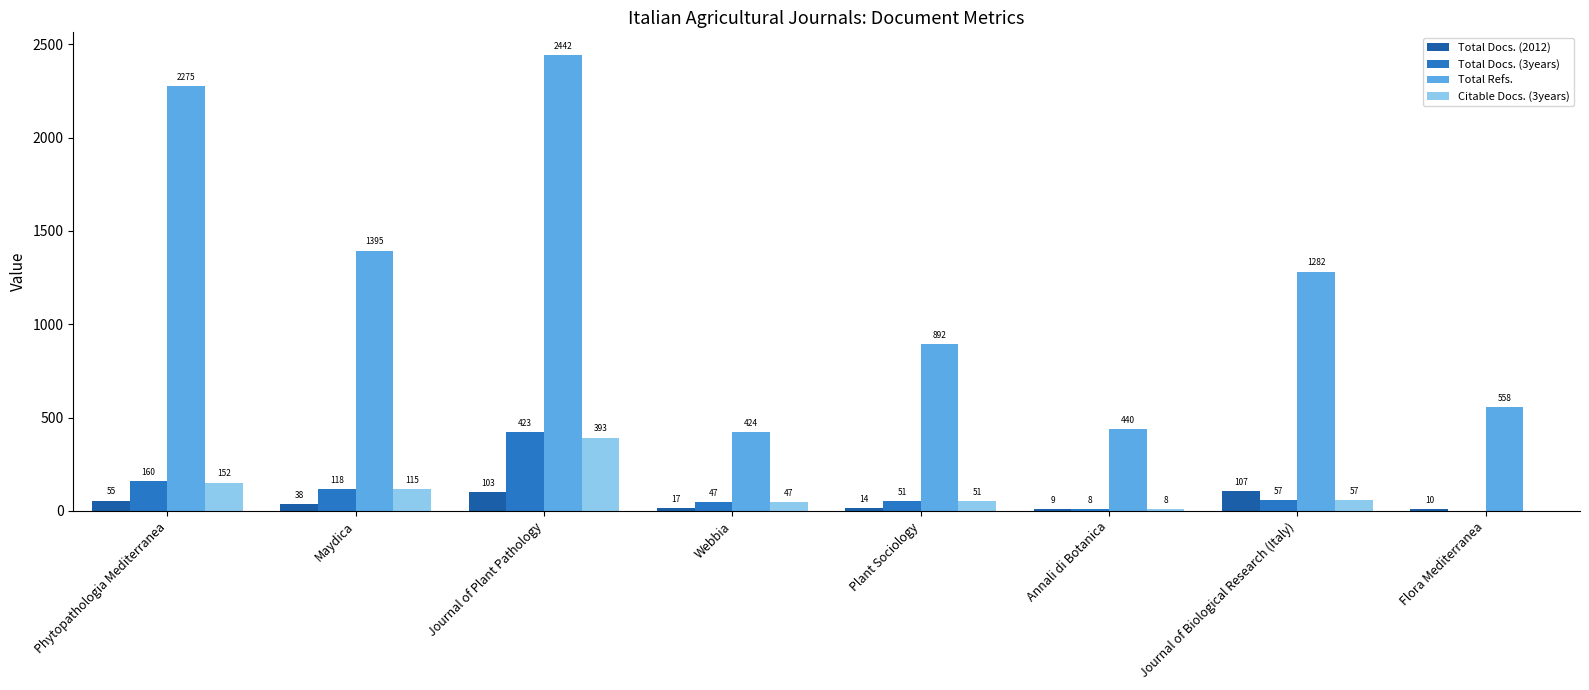

Reading right to left, extract all data points from this chart.

Total Docs. (2012): Flora Mediterranea=10	Journal of Biological Research (Italy)=107	Annali di Botanica=9	Plant Sociology=14	Webbia=17	Journal of Plant Pathology=103	Maydica=38	Phytopathologia Mediterranea=55
Total Docs. (3years): Flora Mediterranea=0	Journal of Biological Research (Italy)=57	Annali di Botanica=8	Plant Sociology=51	Webbia=47	Journal of Plant Pathology=423	Maydica=118	Phytopathologia Mediterranea=160
Total Refs.: Flora Mediterranea=558	Journal of Biological Research (Italy)=1282	Annali di Botanica=440	Plant Sociology=892	Webbia=424	Journal of Plant Pathology=2442	Maydica=1395	Phytopathologia Mediterranea=2275
Citable Docs. (3years): Flora Mediterranea=0	Journal of Biological Research (Italy)=57	Annali di Botanica=8	Plant Sociology=51	Webbia=47	Journal of Plant Pathology=393	Maydica=115	Phytopathologia Mediterranea=152